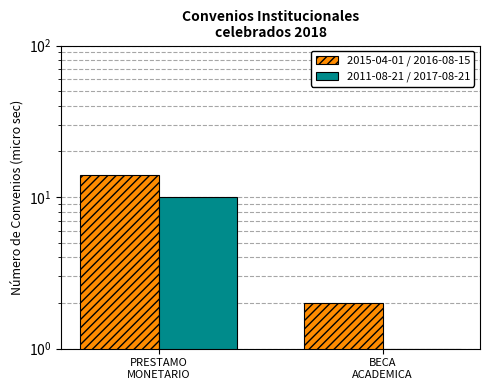

What is the label of the 2nd bar from the right?

PRESTAMO
MONETARIO